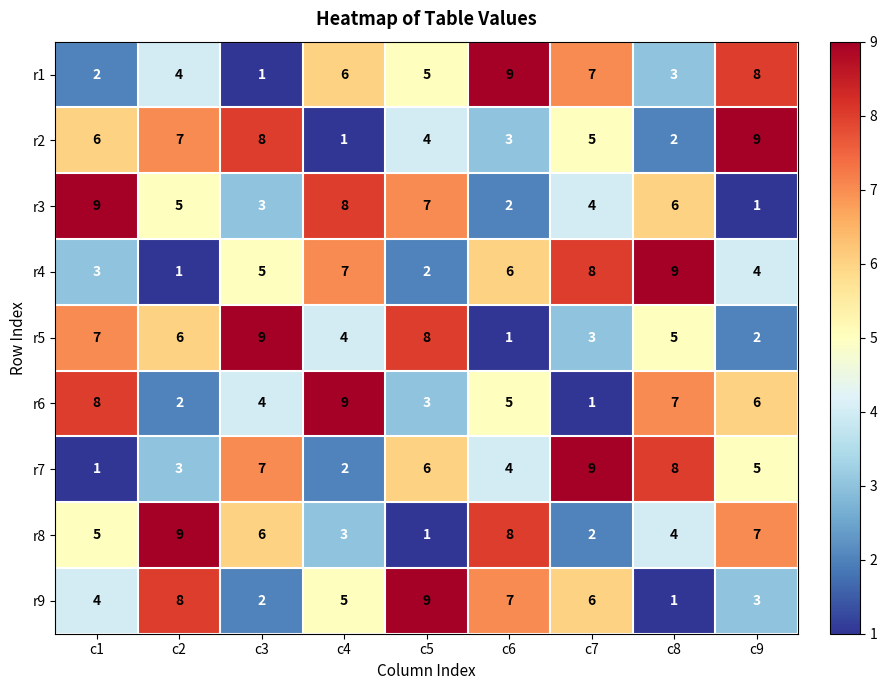

List the labels in order of r6 value, largest first.

c4, c1, c8, c9, c6, c3, c5, c2, c7